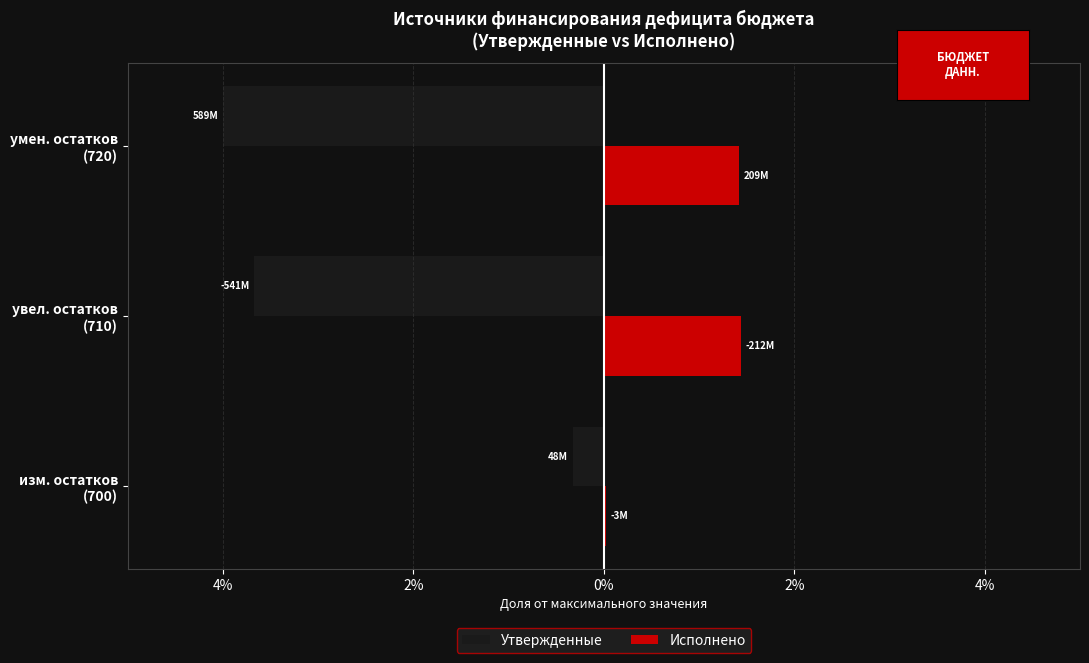

What are all the series names shown in the legend?

Утвержденные, Исполнено